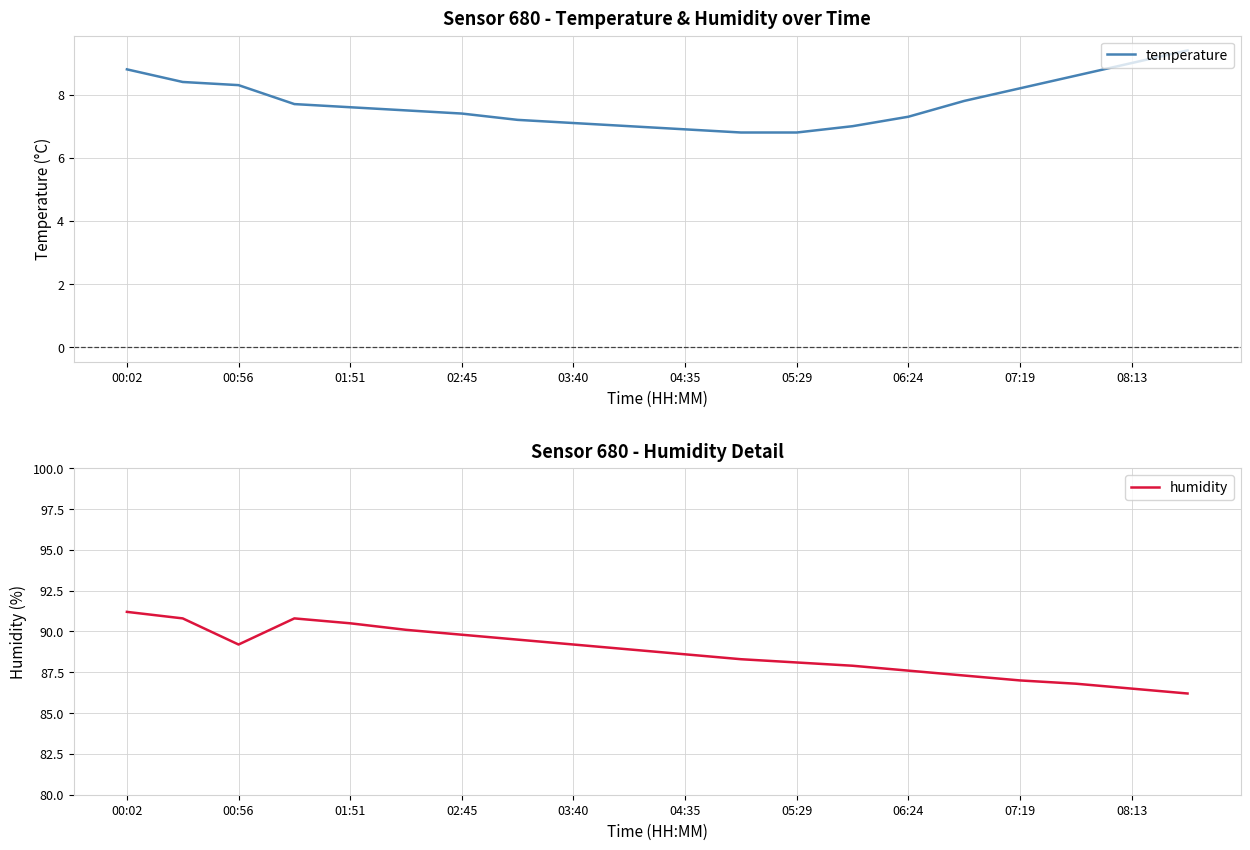

What is the highest value of the temperature series?

9.4